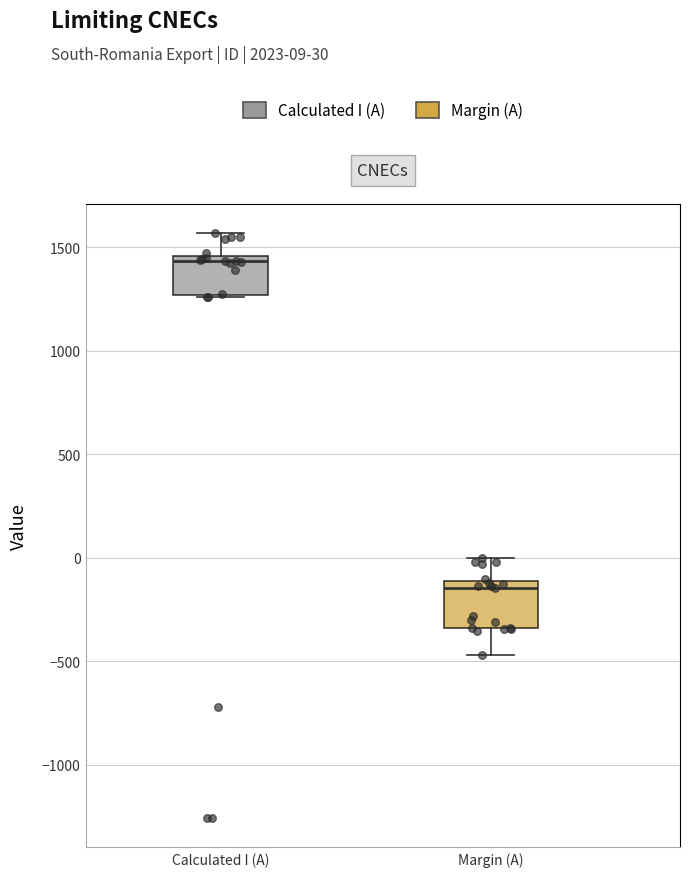

Which box's median line is the highest?

Calculated I (A)